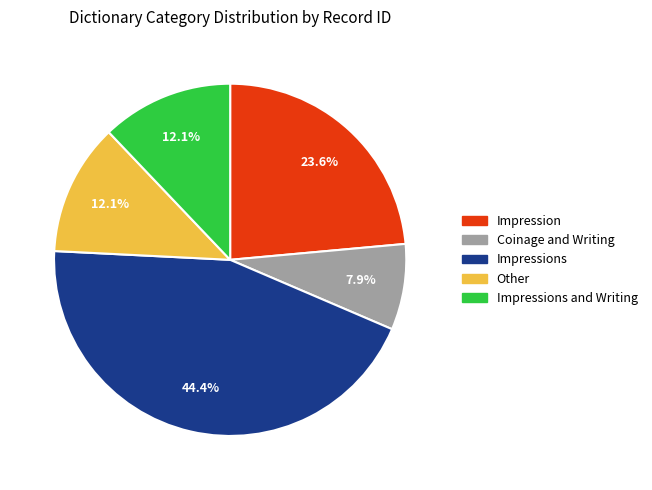

The Other slice represents 12% of the pie. True or false?

True